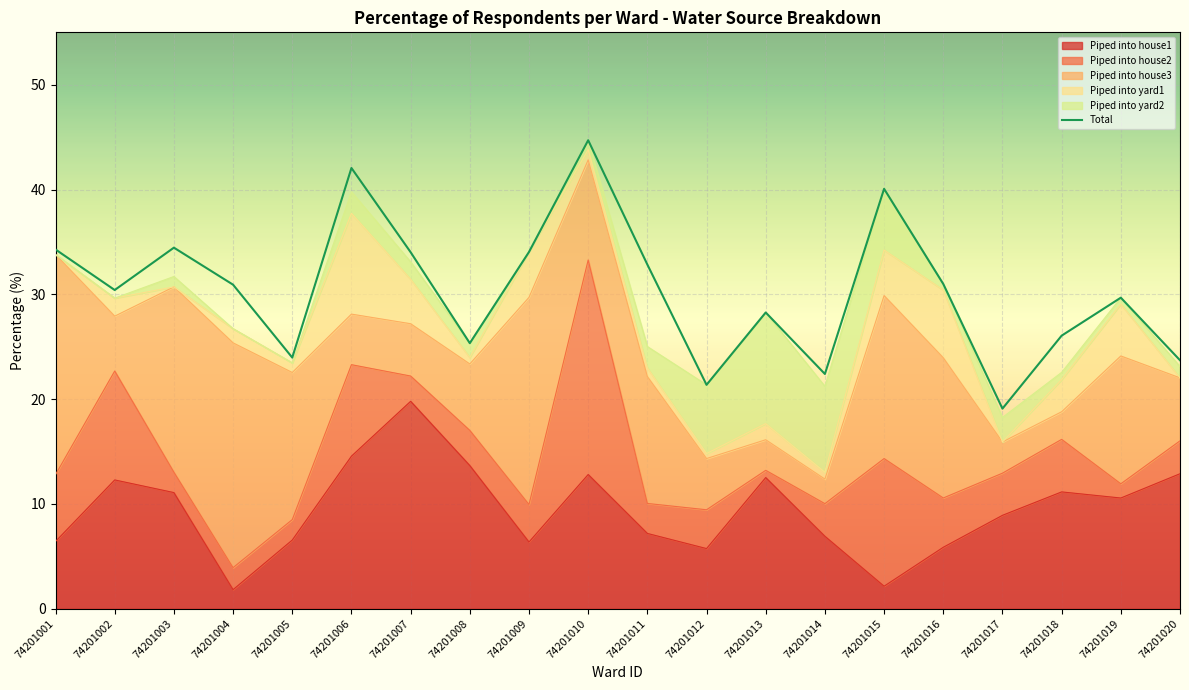

Approximately how many times larger is the value at 74201019 compared to 74201016?

1.0